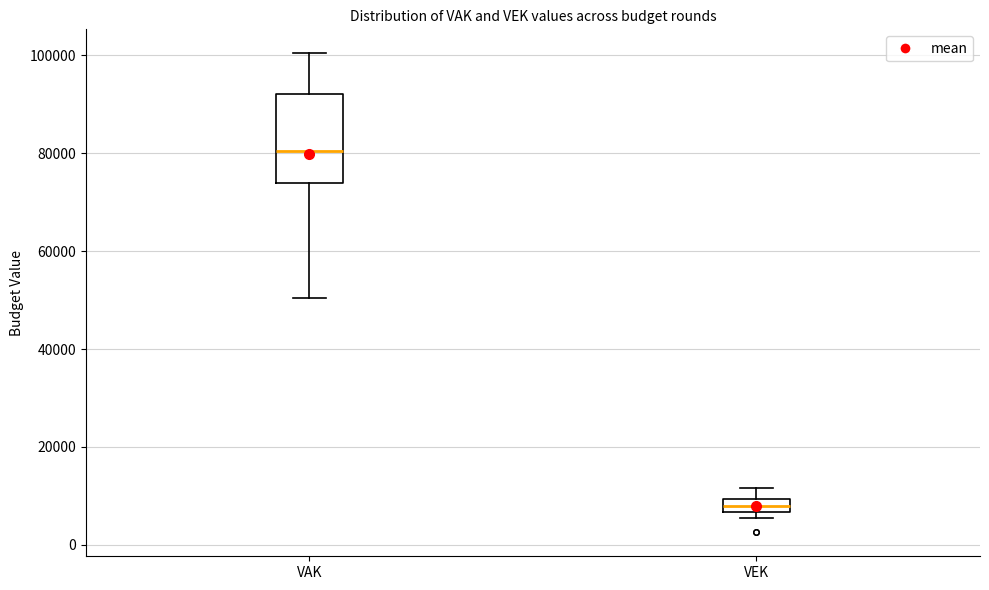

Where is the upper edge of the box for VAK on the y-axis? The values are not printed on the chart, so give them approximately, as read against the axis.

92000